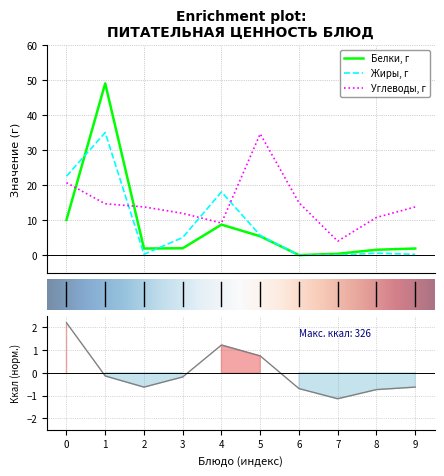

What is the highest value of the Белки, г series?

49.0